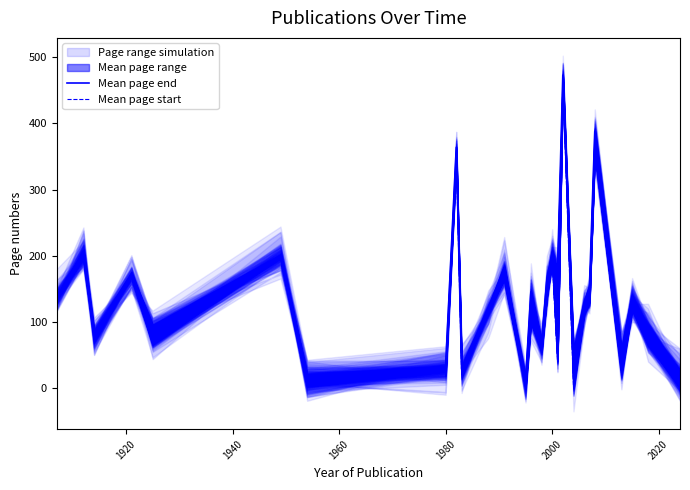

Does the chart display data point markers on the line(s)?

No